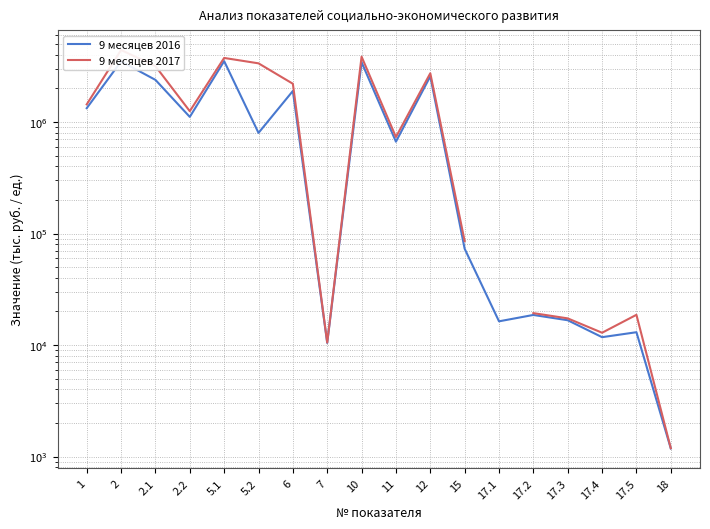

How many interior local peaks does the 9 месяцев 2017 series have?

5